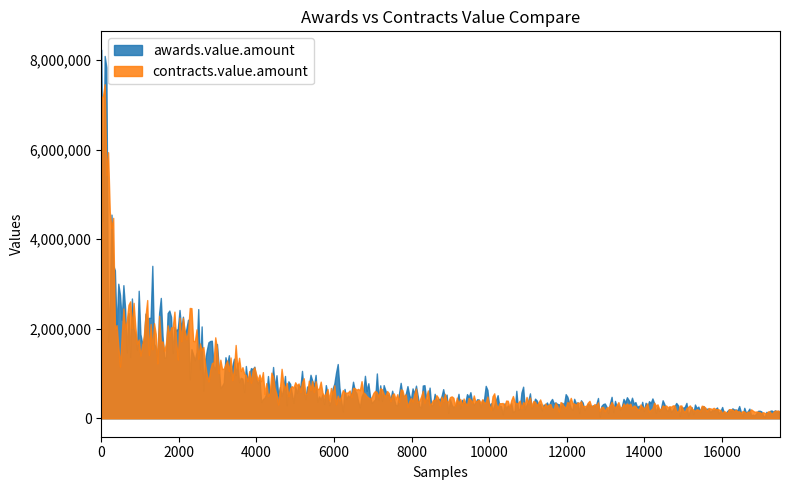

What is the highest value of the contracts.value.amount series?

7463639.6